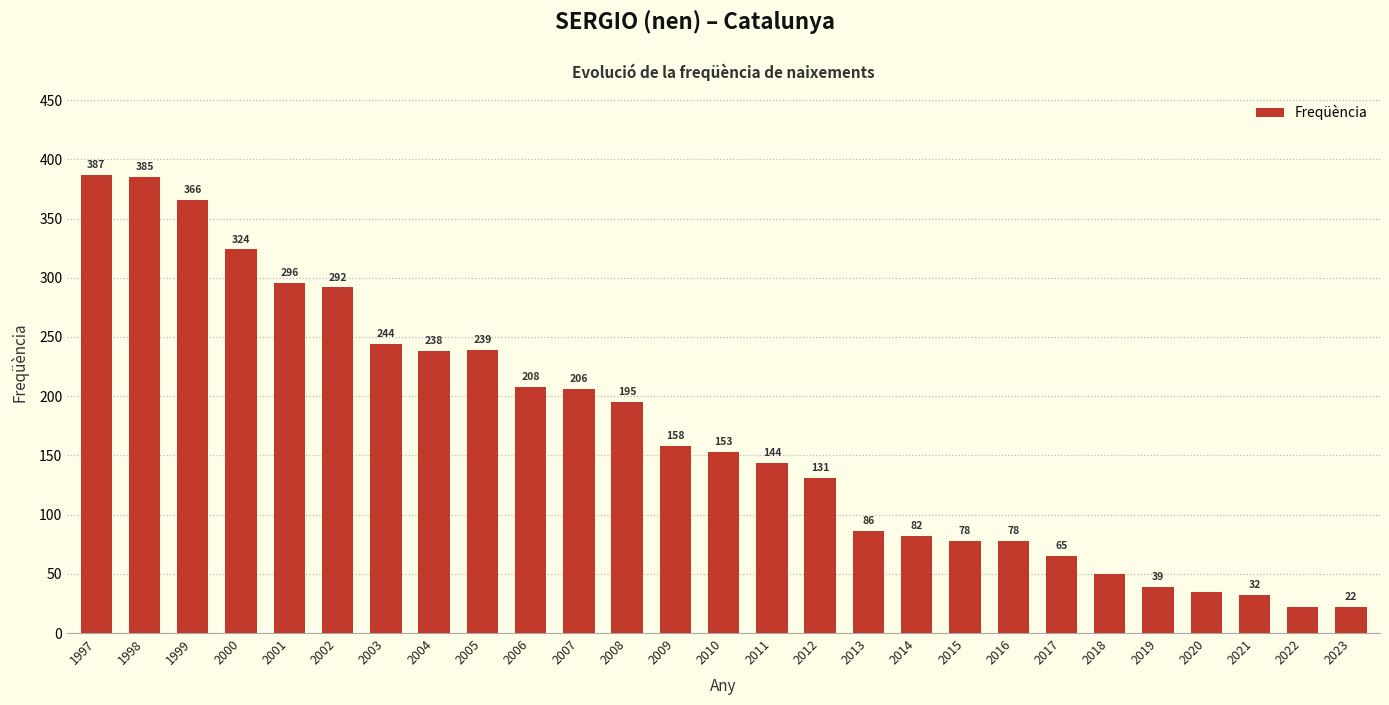

What is the difference between the maximum and minimum values?

365